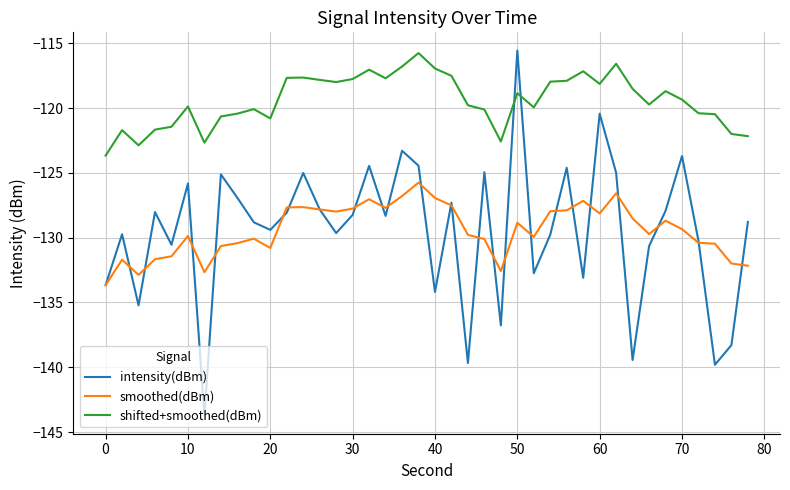

True or false: smoothed(dBm) and shifted+smoothed(dBm) cross at least once.

False